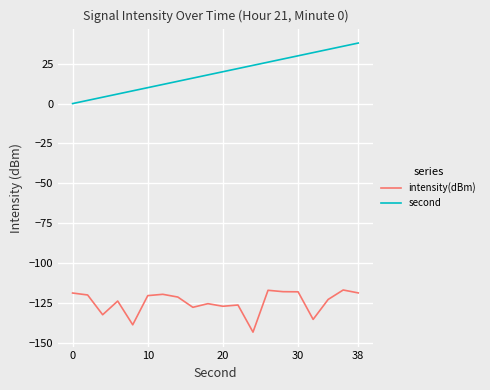

What is the maximum value for second?

38.0